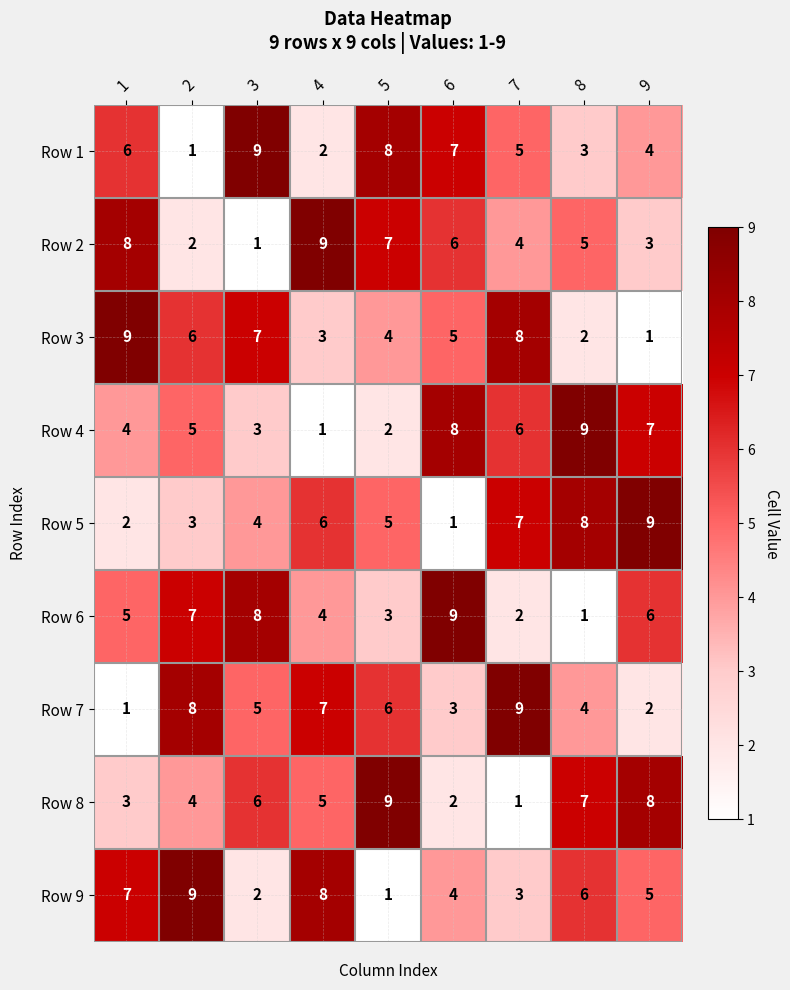

Which category has the highest value in the Row 5 series?

9